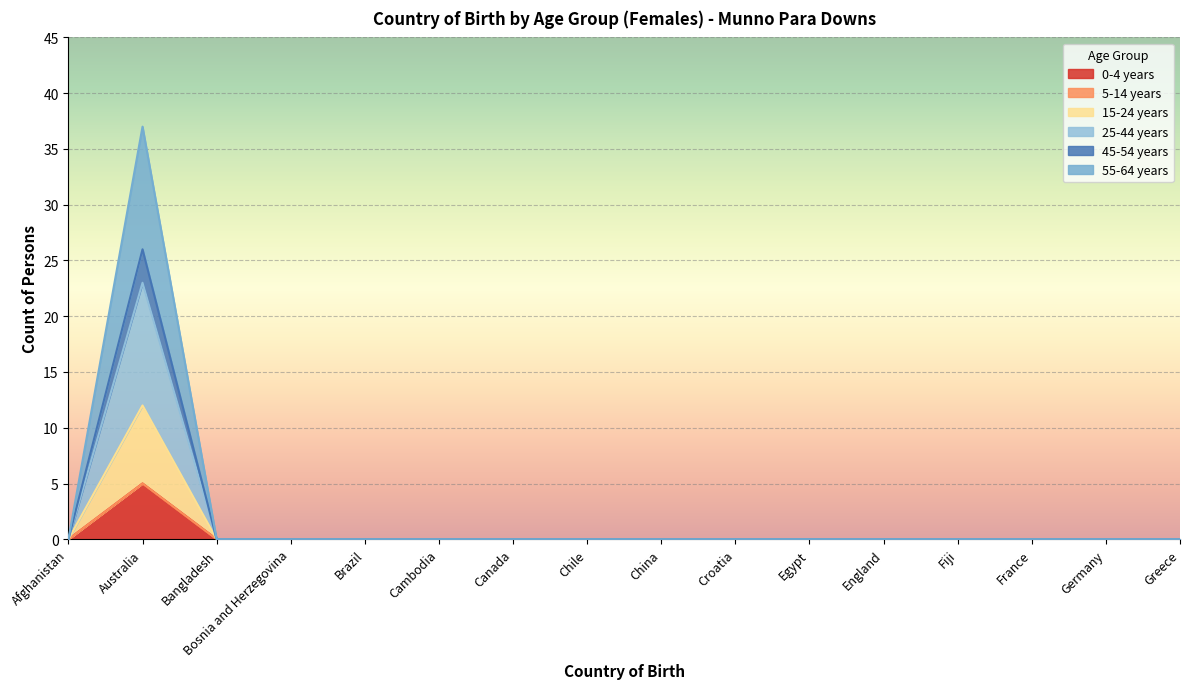

Is it true that 0-4 years equals 0 at France?

True